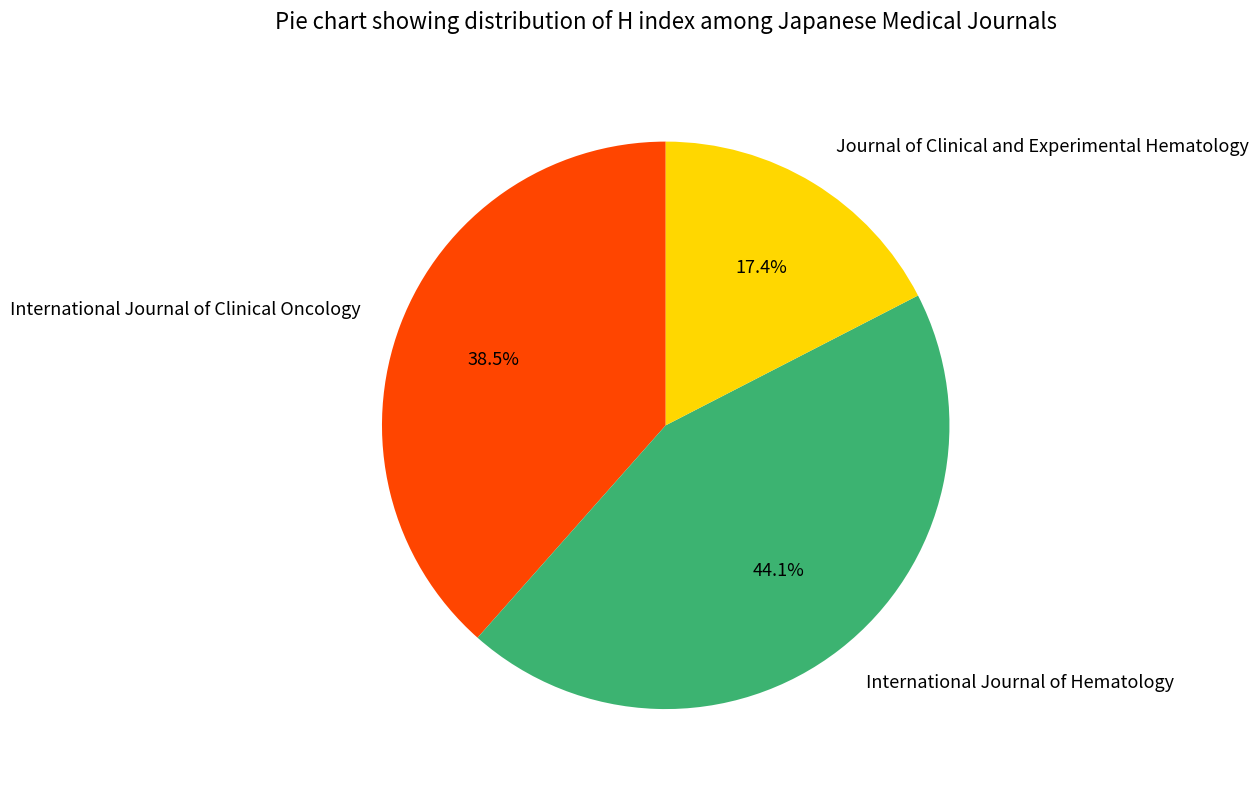

Which slice is the largest?

International Journal of Hematology